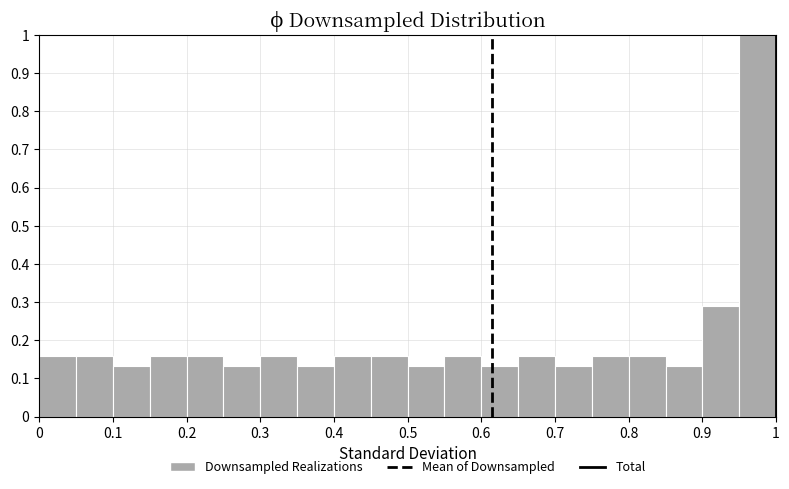

Which range on the x-axis has the tallest bar?

0.95 to 1.00